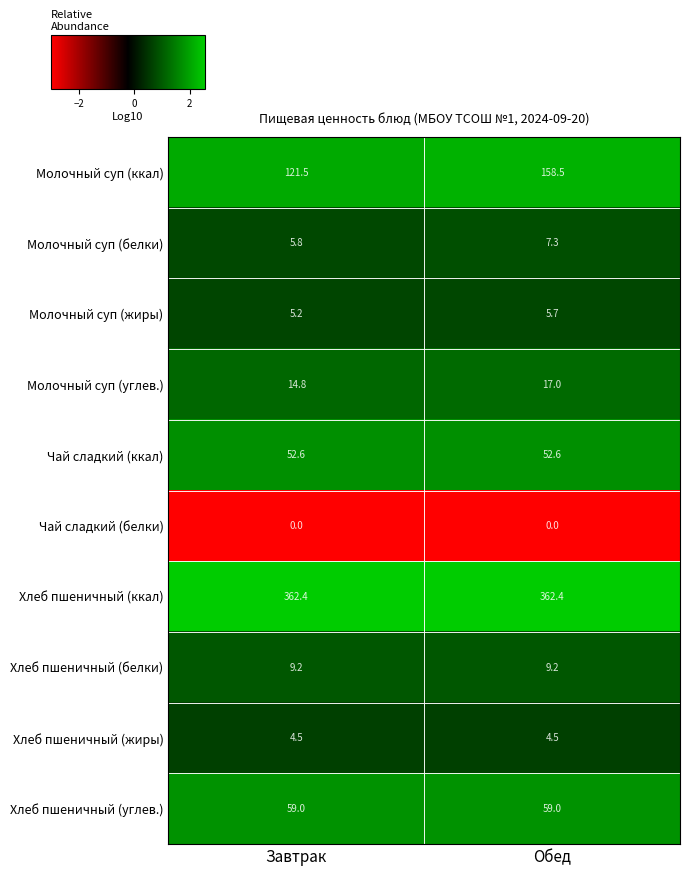

Between Завтрак and Обед, which series saw the biggest shift?

Молочный суп (ккал)